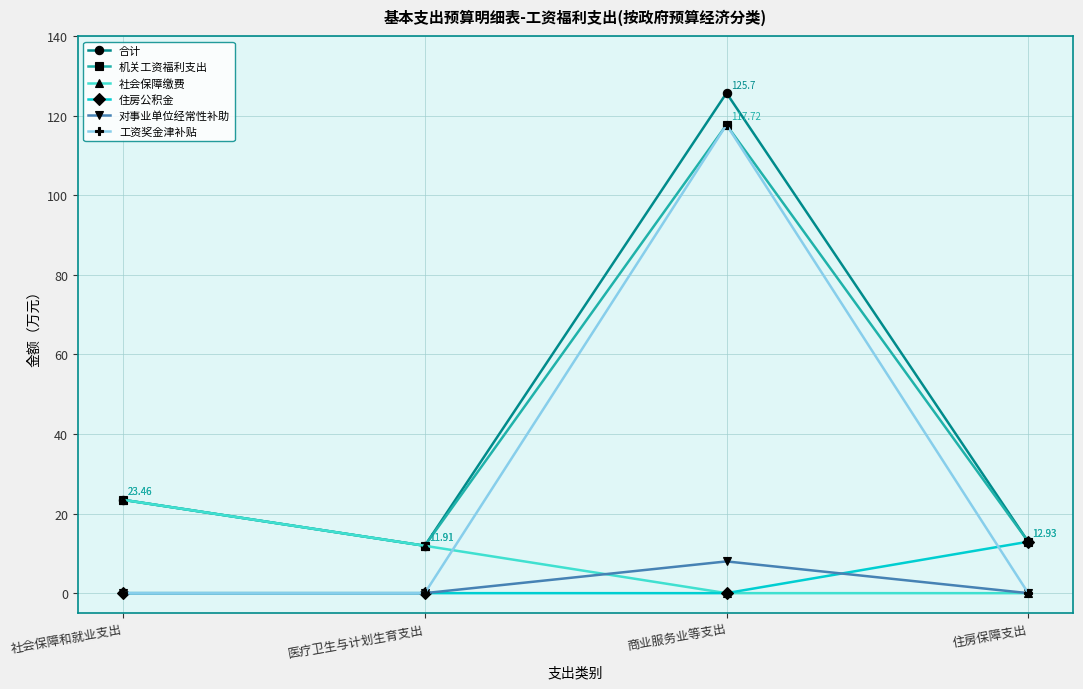

How many lines are shown in the chart?

6